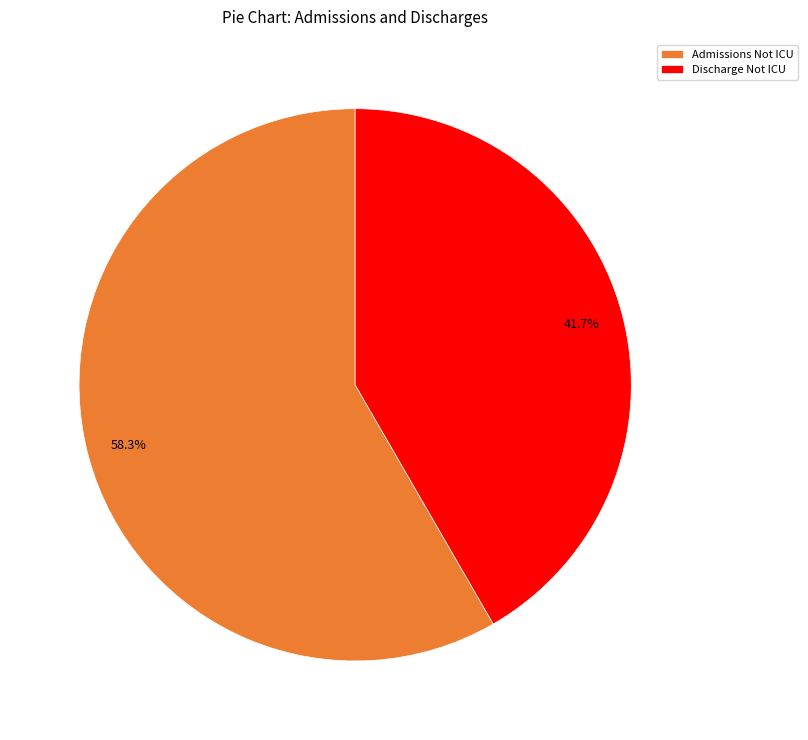

Approximately how many times larger is the value at Admissions Not ICU compared to Discharge Not ICU?

1.4